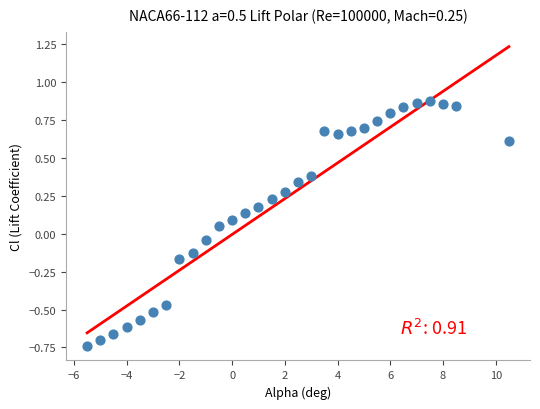

What is the range of Y values (max minus min)?

1.6